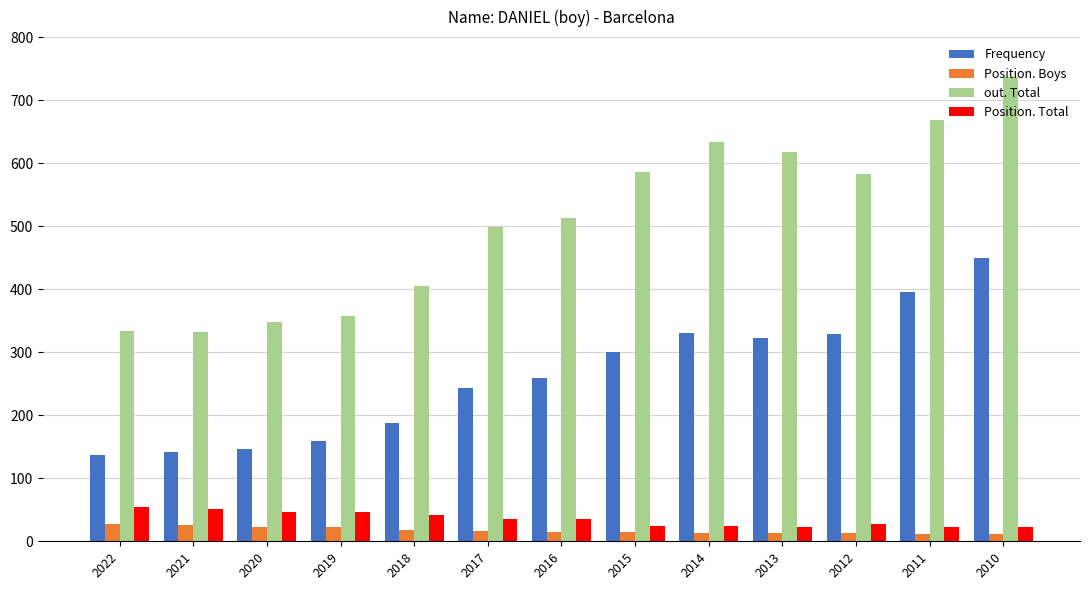

At which label is out. Total closest to 534?

2016